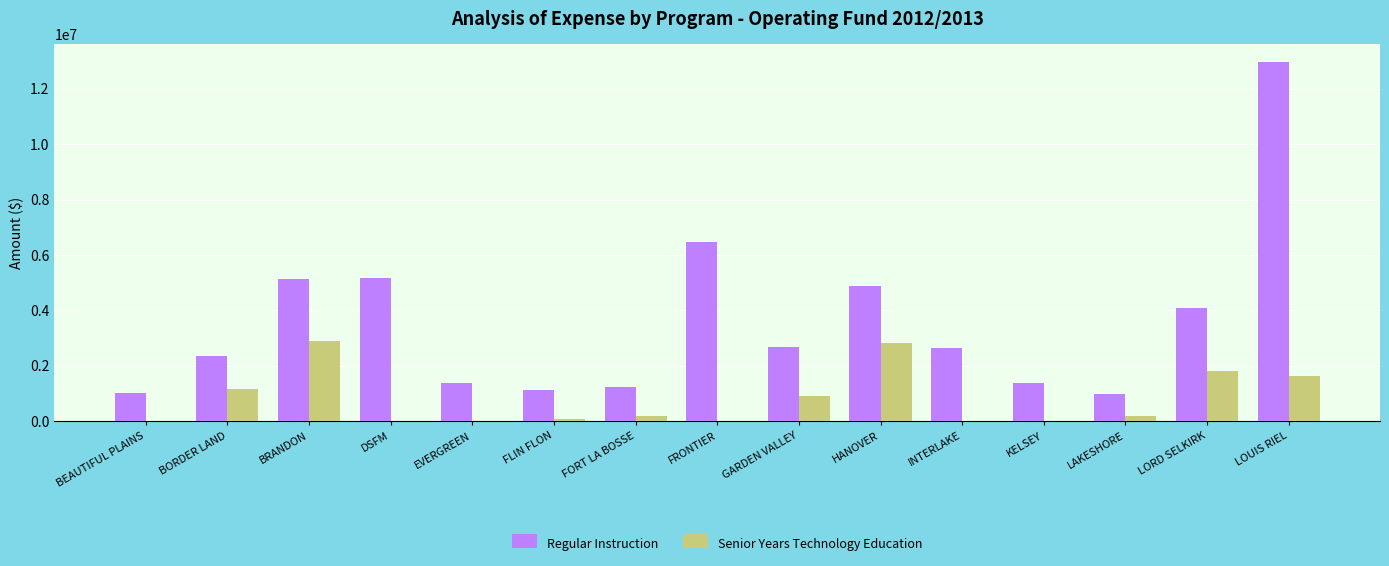

What is the total value across all series at BORDER LAND?

3544091